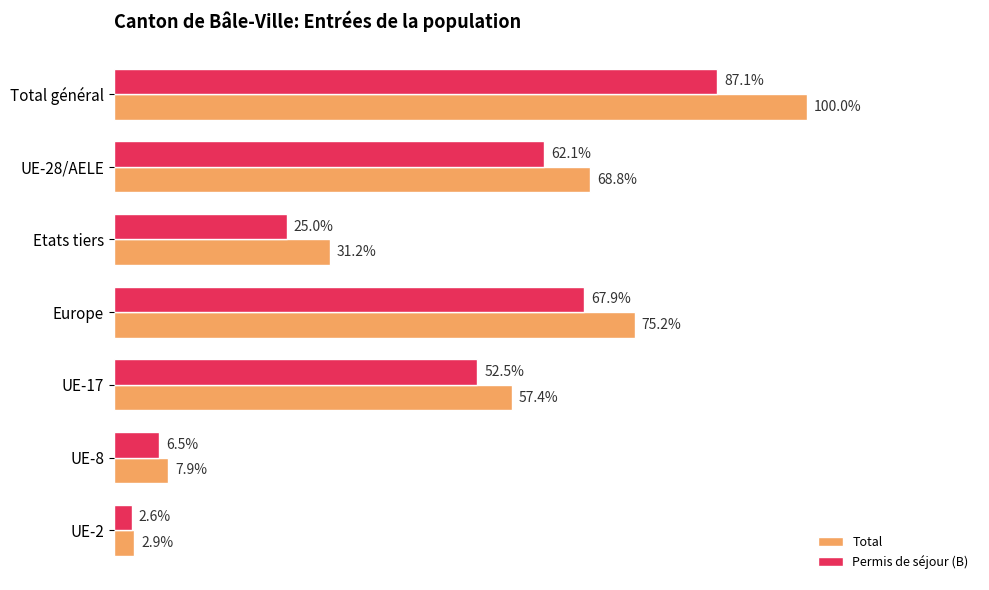

Which series has the largest range (max minus min)?

Total